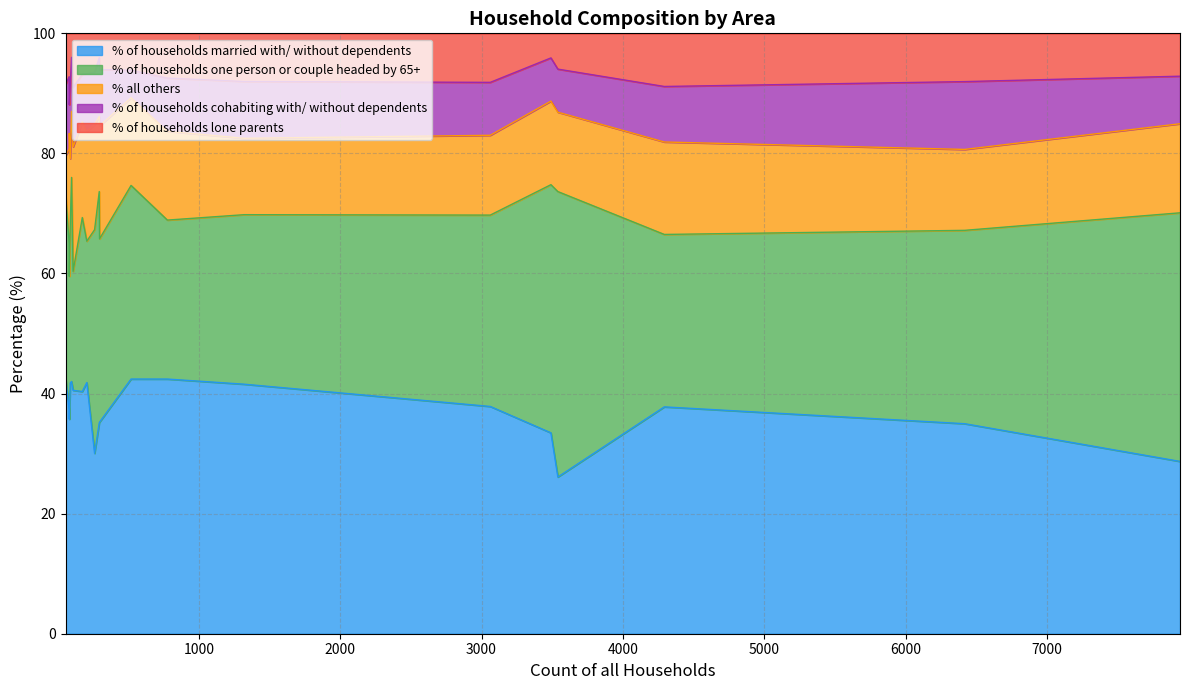

Does the chart have visible grid lines?

Yes